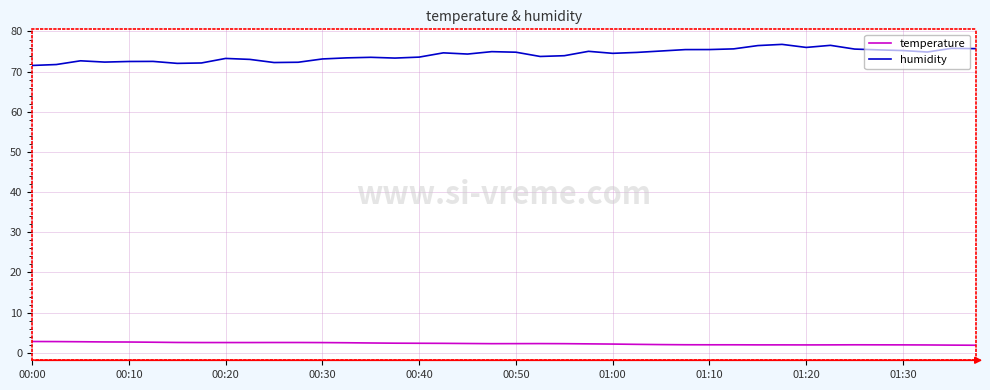

How many lines are shown in the chart?

2